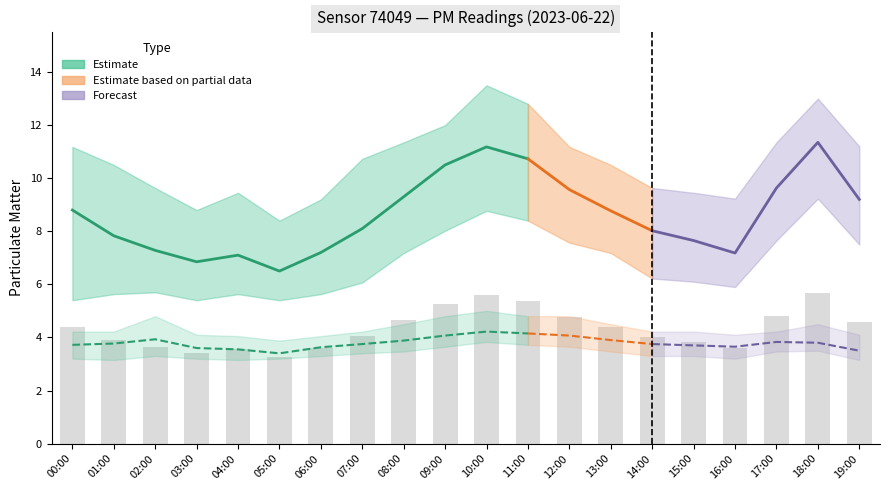

What is the sum of the P2_lower values at 18:00 and 14:00?

6.8